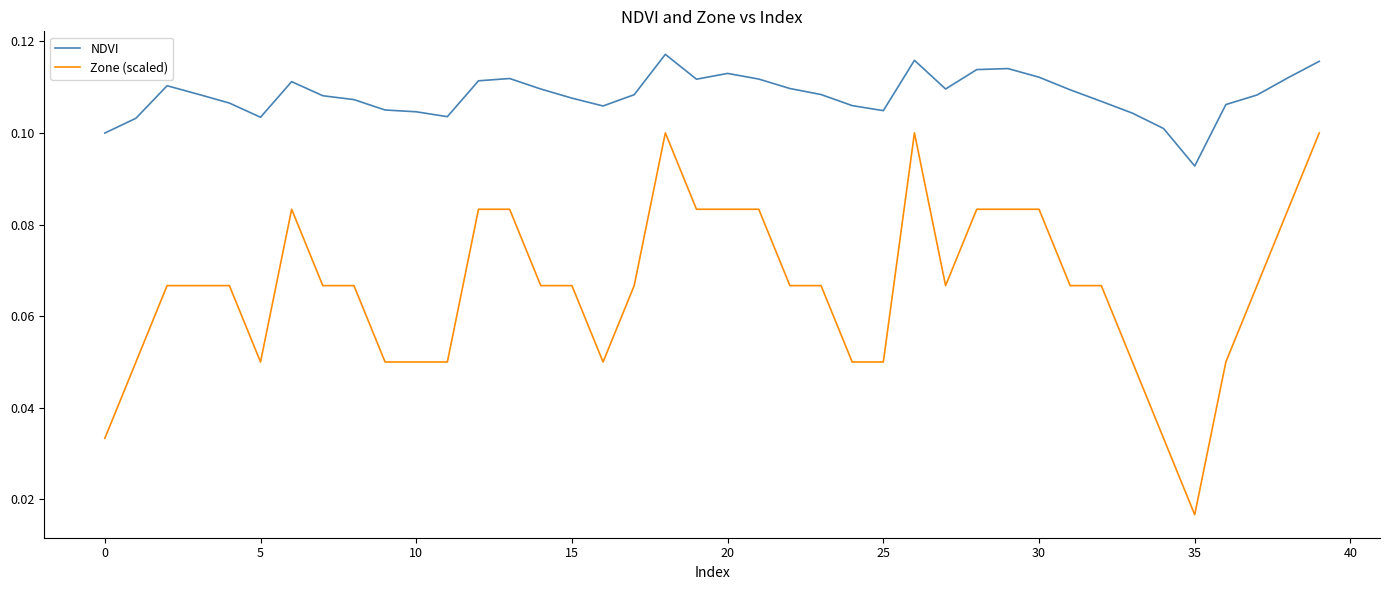

True or false: NDVI and Zone (scaled) cross at least once.

False